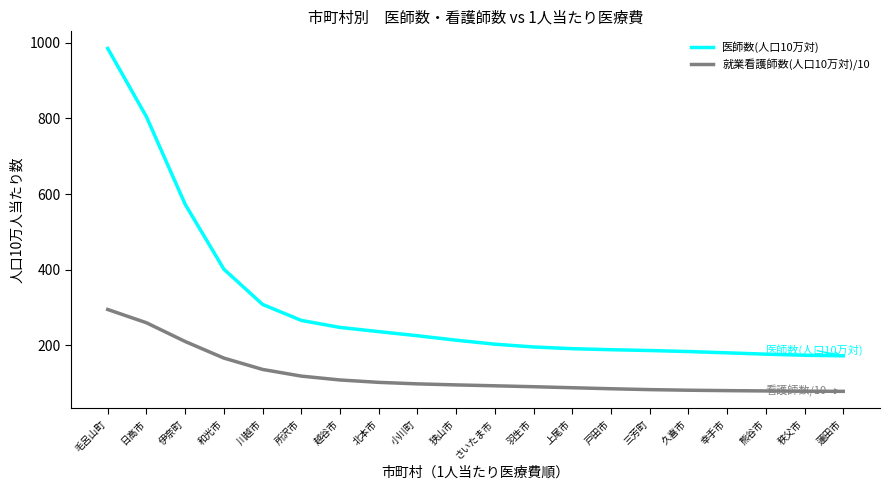

How many lines are shown in the chart?

2